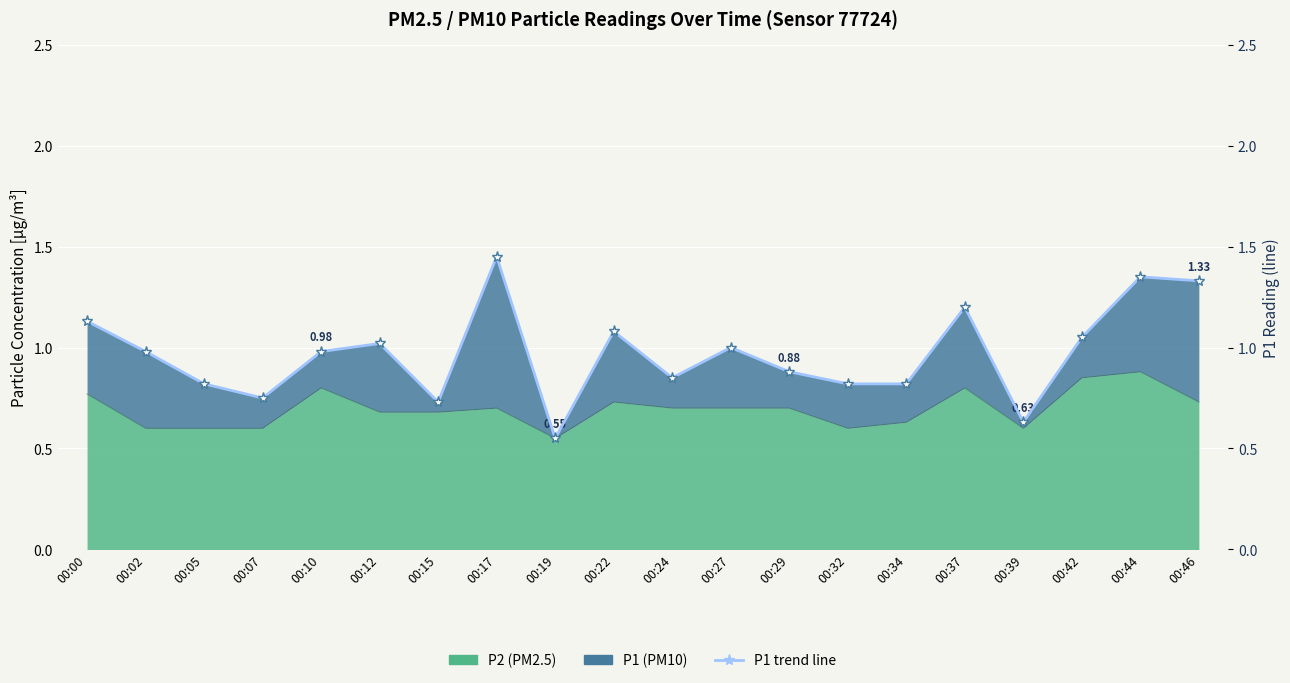

What is the difference between the maximum and second lowest values?

0.8